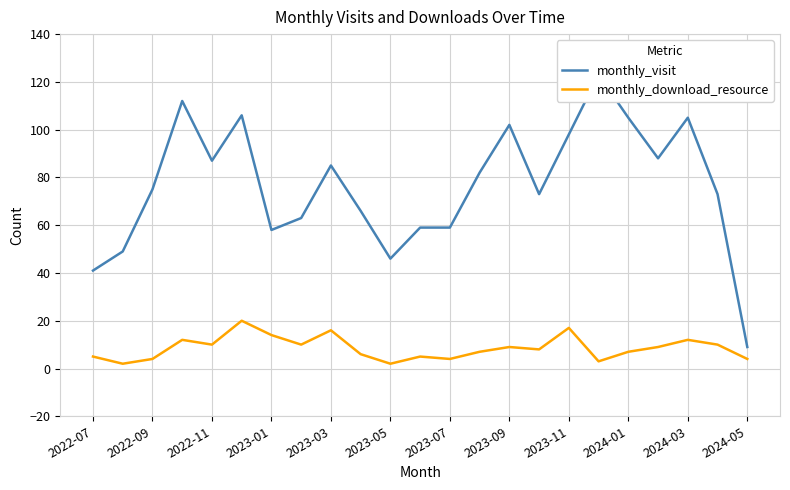

Reading right to left, what are all the values shown in this chart?

monthly_visit: 9	73	105	88	105	123	98	73	102	82	59	59	46	66	85	63	58	106	87	112	75	49	41
monthly_download_resource: 4	10	12	9	7	3	17	8	9	7	4	5	2	6	16	10	14	20	10	12	4	2	5